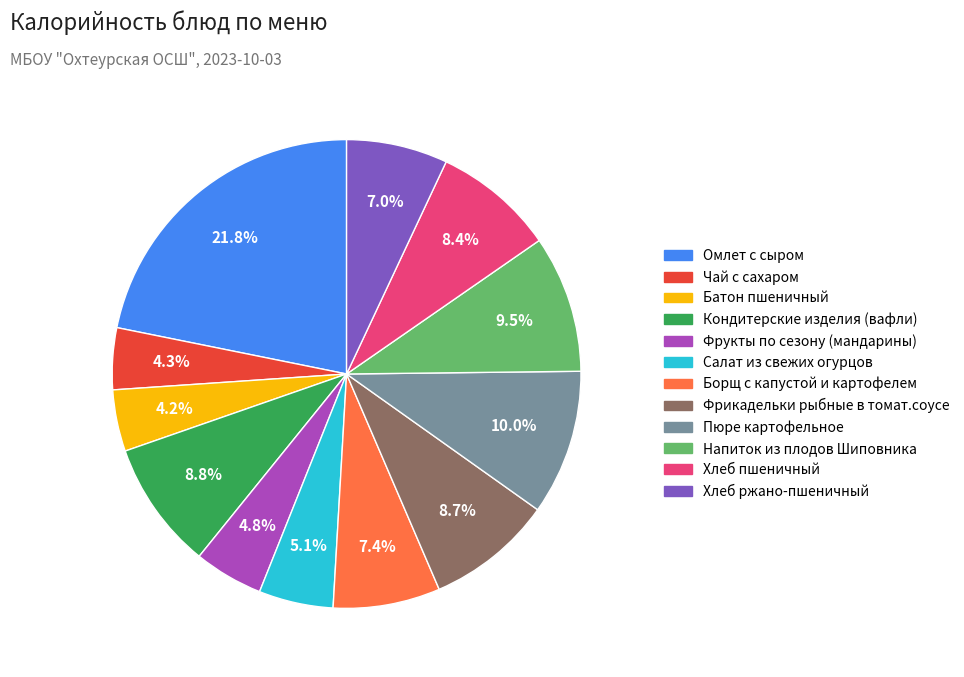

Count the number of slices in the pie.

12